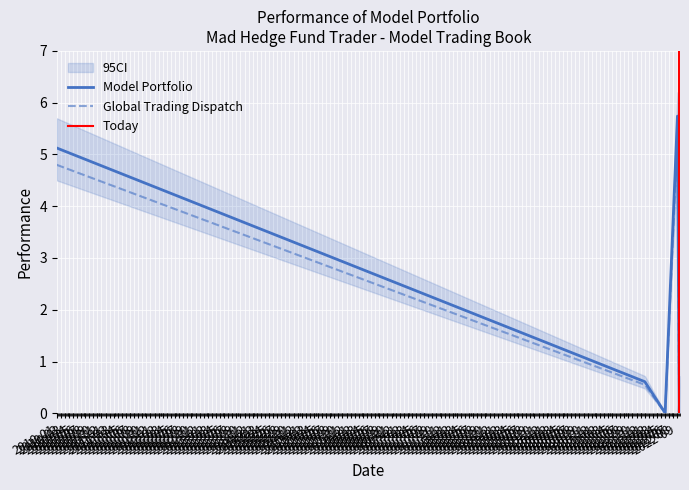

What are all the series names shown in the legend?

Model Portfolio, Global Trading Dispatch